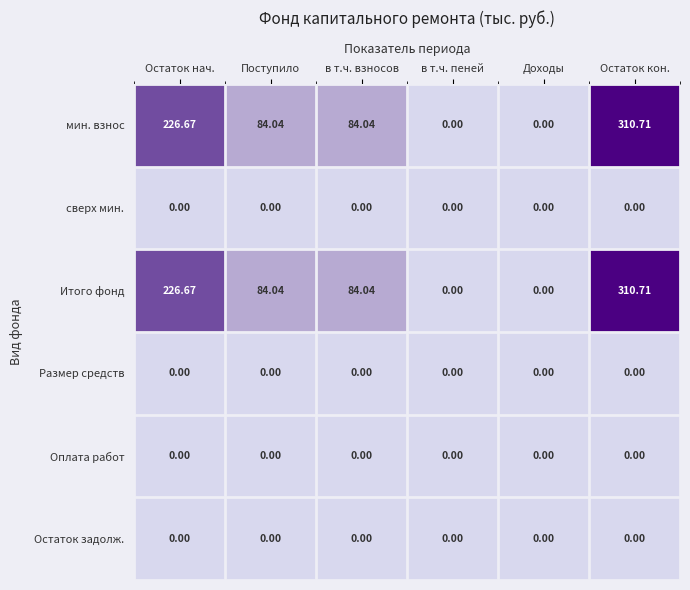

How many values in the Итого фонд series are below 84?

2